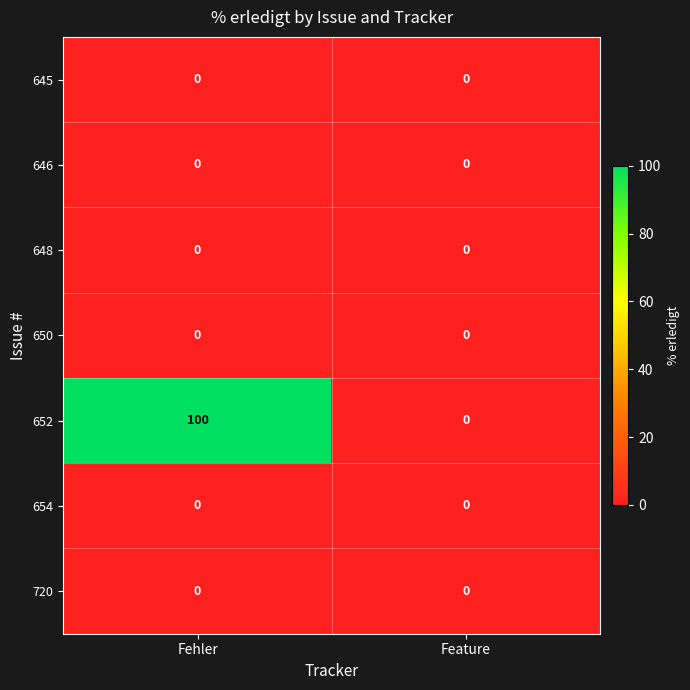

What is the spread (max minus min) of values at Fehler?

100